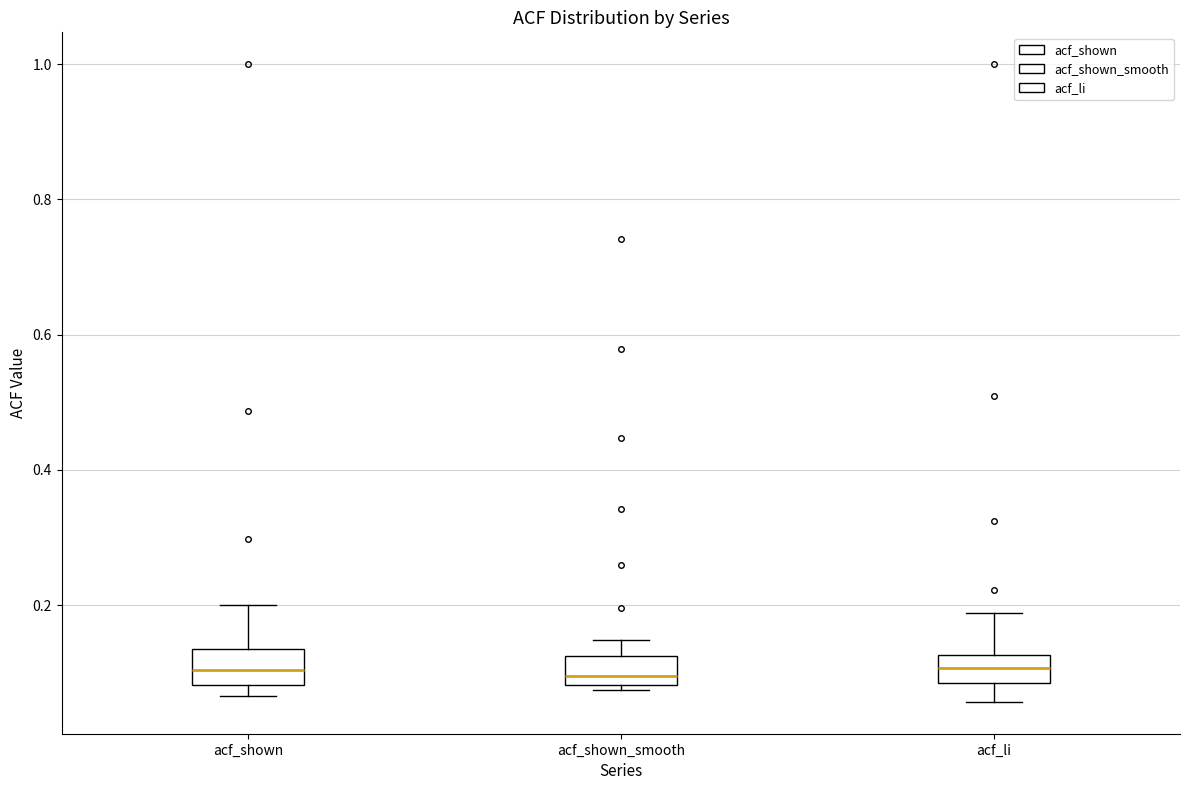

Reading left to right, transcribe this box plot: for each box, give where its median line is, the range the box spans, and where its two whiskers end, as read against the y-axis. The values are not printed on the chart, so give them approximately, as read against the axis.

acf_shown: median 0.10, box 0.08 to 0.14, whiskers 0.06 to 0.20
acf_shown_smooth: median 0.10, box 0.08 to 0.12, whiskers 0.08 (just below the box's lower edge) to 0.14
acf_li: median 0.10, box 0.08 to 0.12, whiskers 0.06 to 0.18